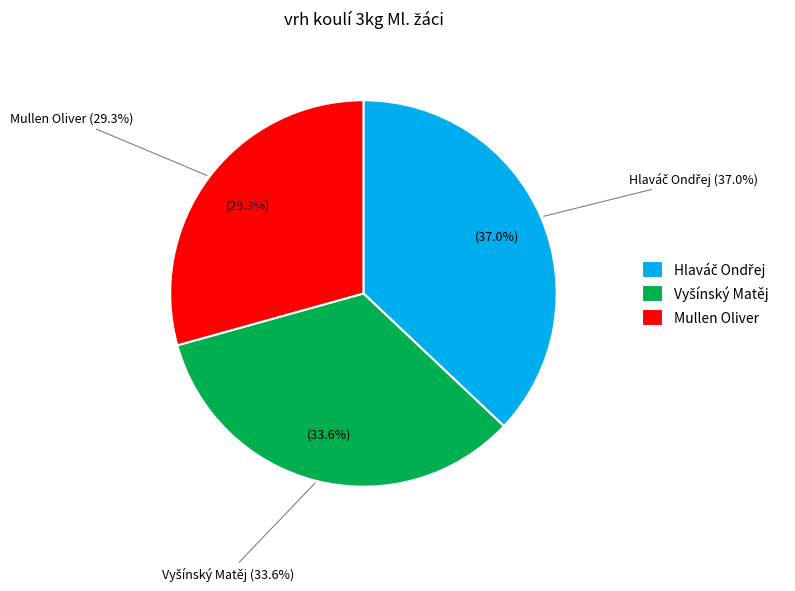

Is Mullen Oliver the majority of the pie?

No